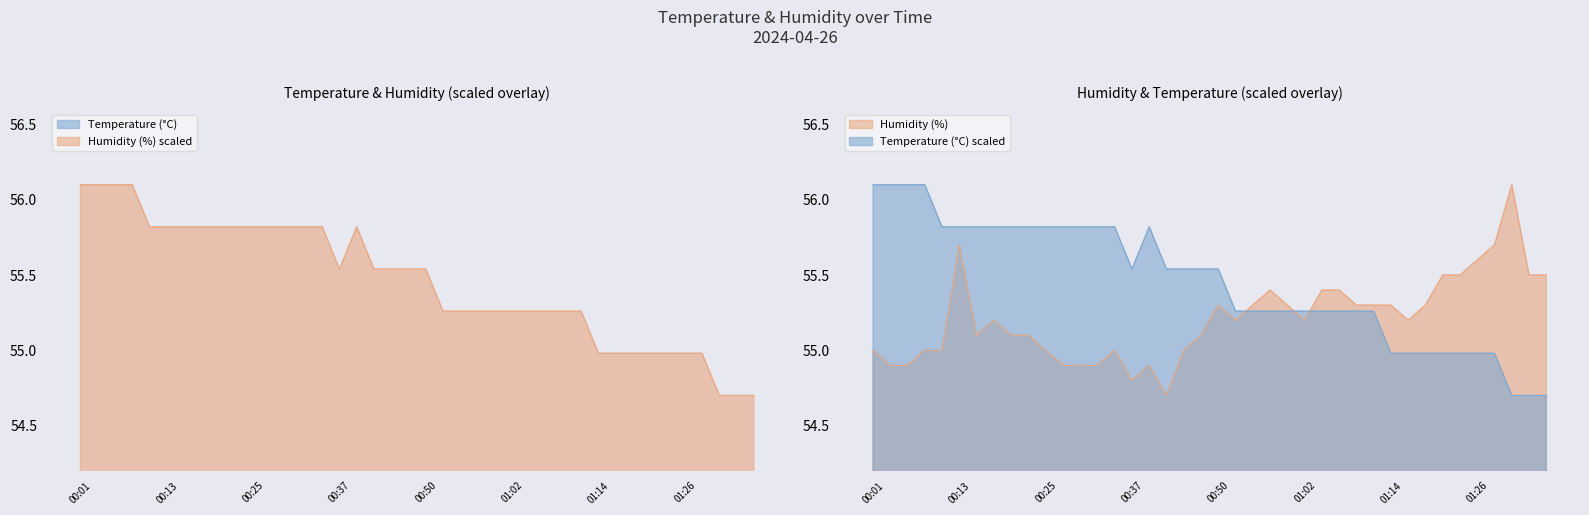

Rank the series by their maximum value, from lowest to highest.

Temperature, Humidity